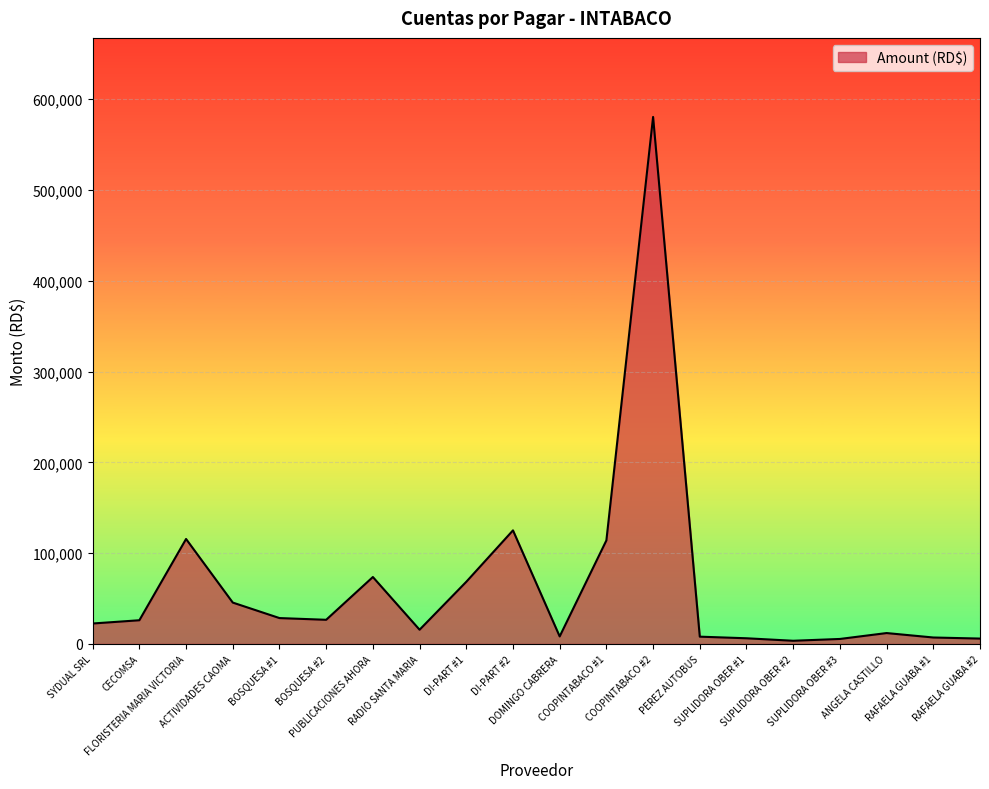

What is the difference between the maximum and minimum values?

576980.9